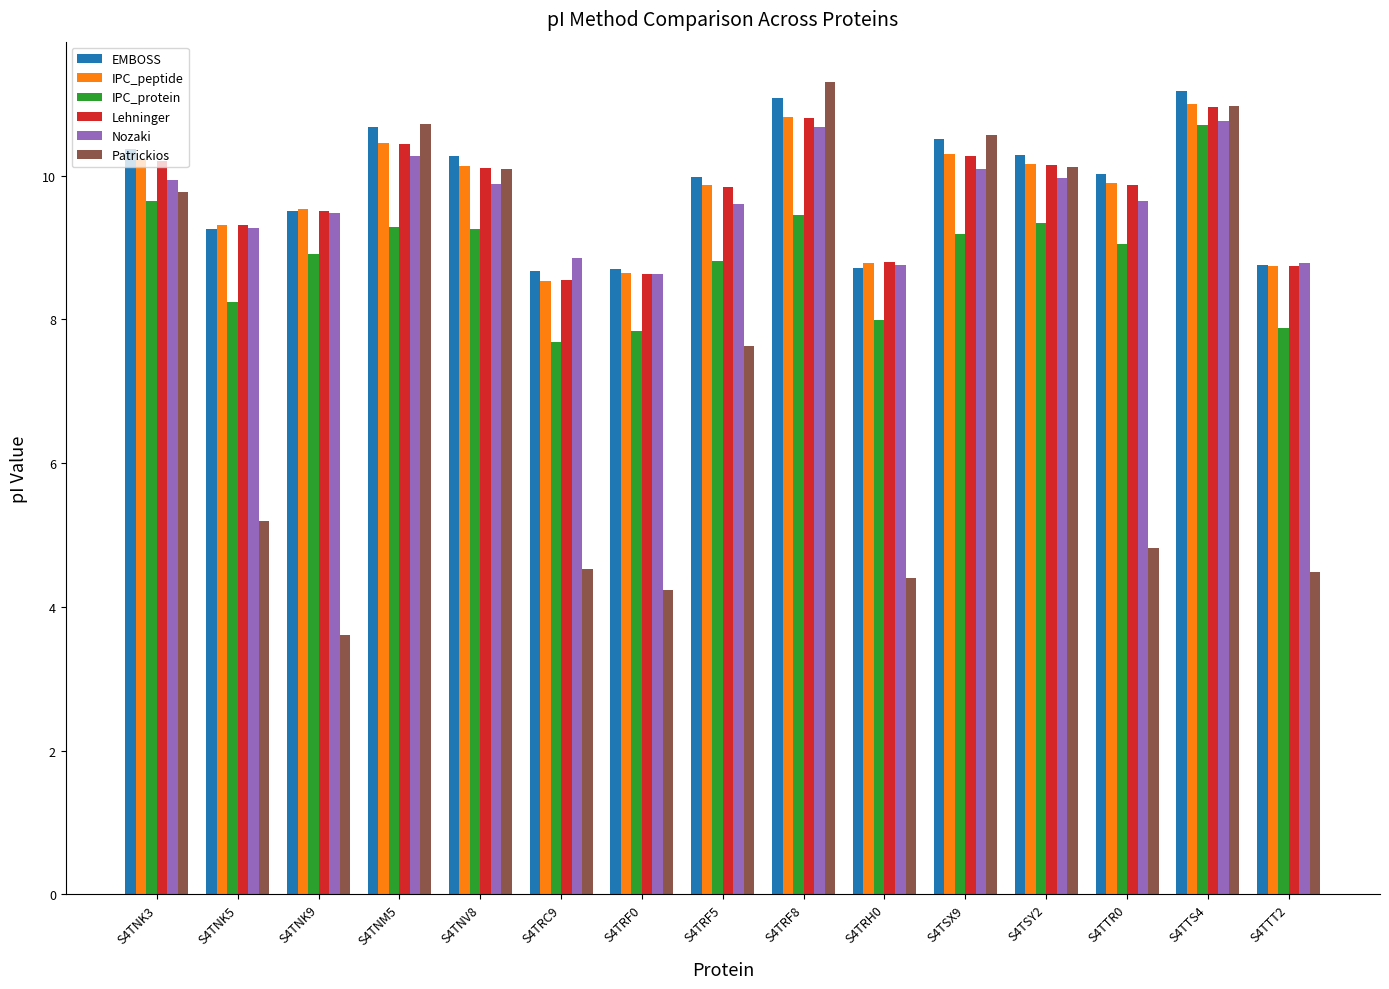

True or false: Patrickios has a value of 3.4 at S4TNV8.

False